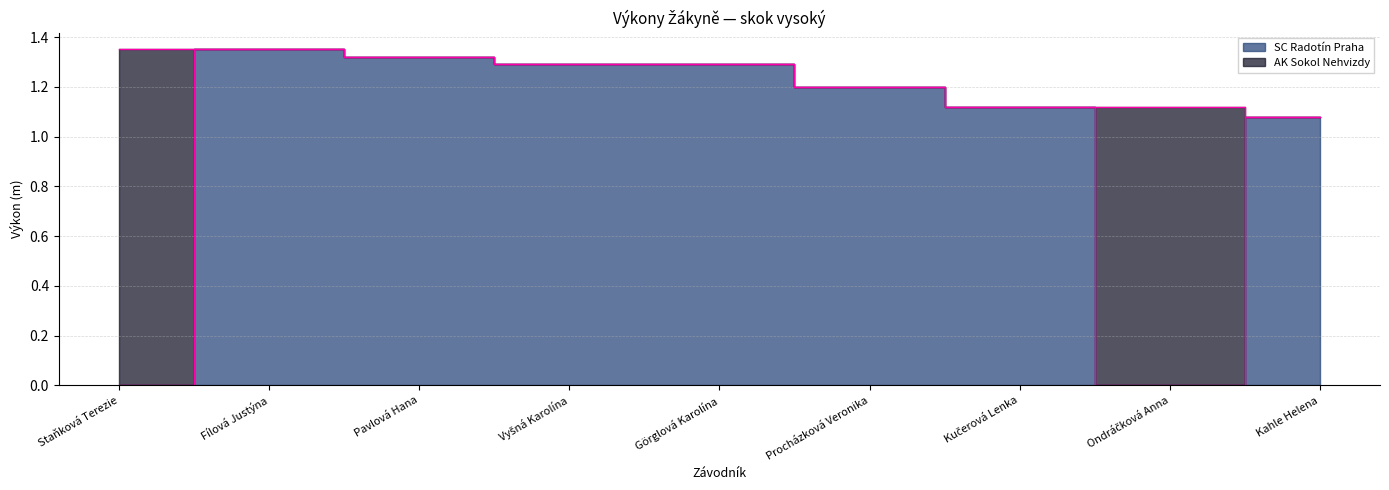

How many values are above zero?

7